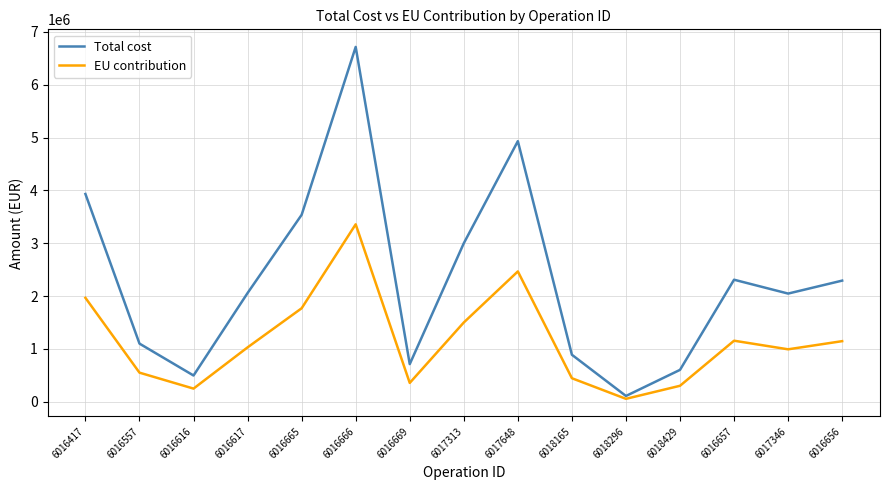

What is the difference between the Total cost values at 6016669 and 6016666?

6005800.0